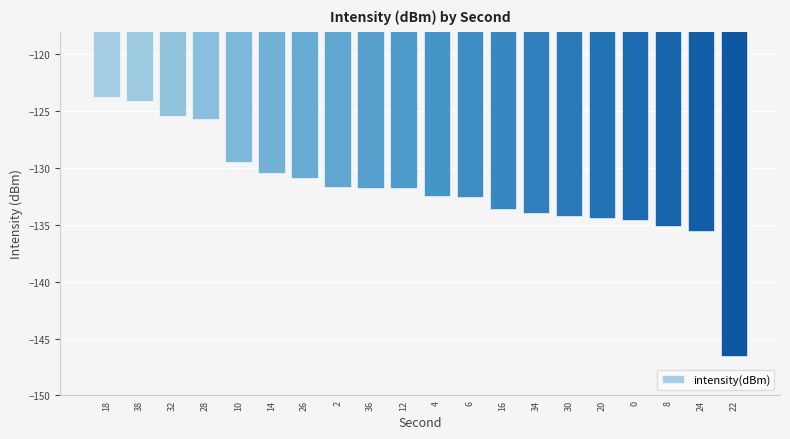

Is it true that the value at 16 is -52.7?

False